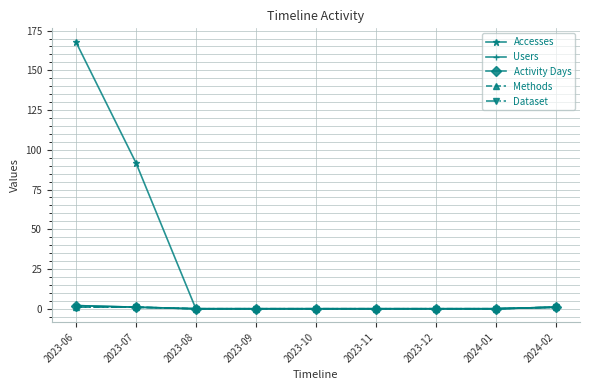

At which label does Dataset reach its peak?

2023-06